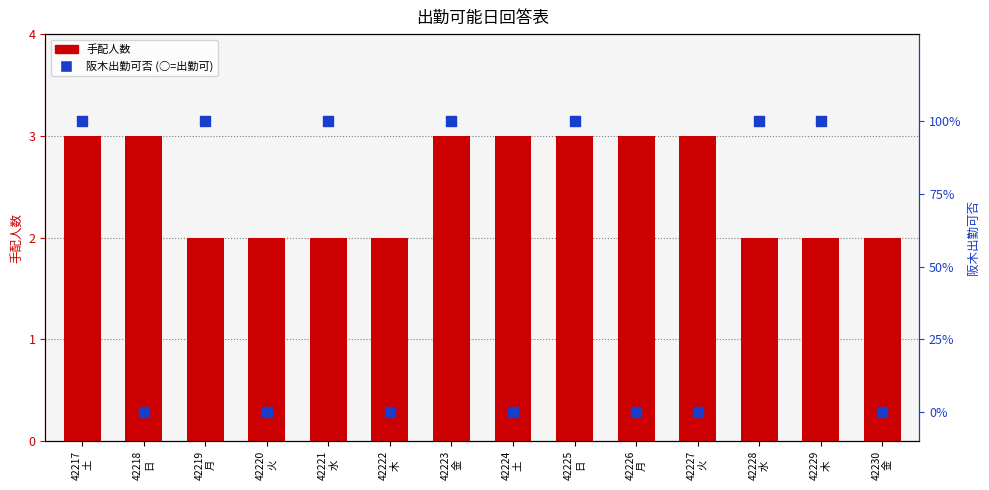

Which series reaches the minimum Y coordinate?

阪木出勤可否 (○=100%)